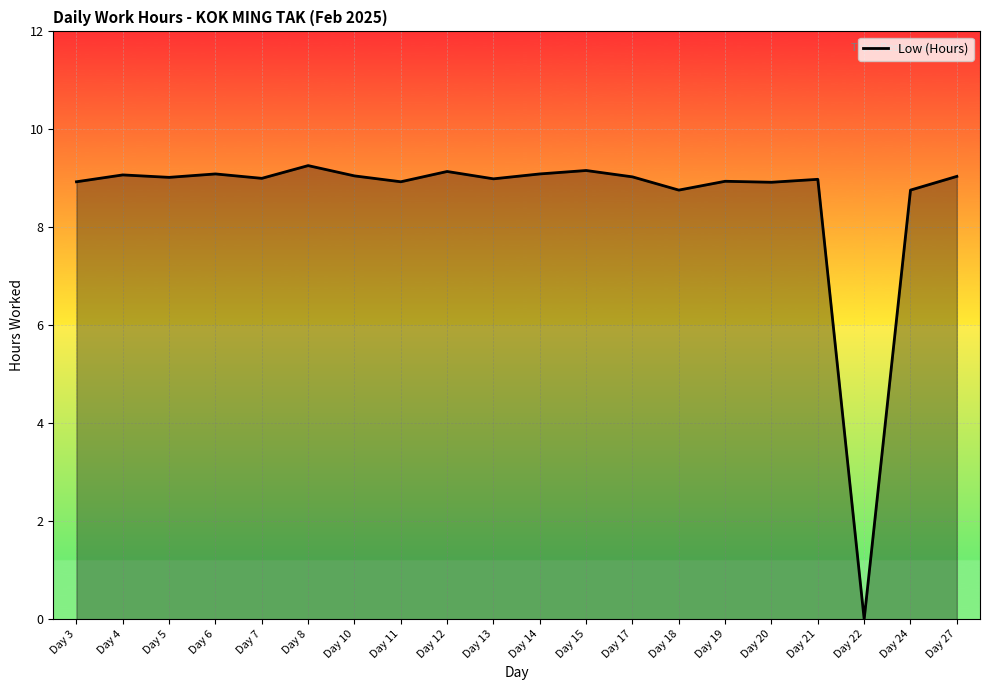

At which label does the data first exceed 9?

Day 4